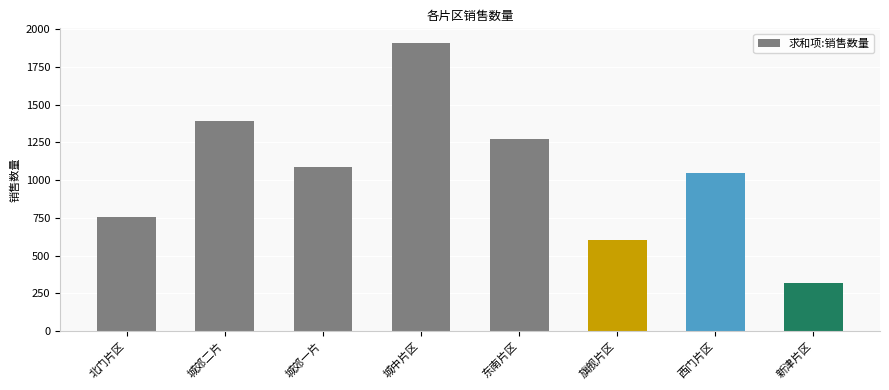

Reading right to left, transcribe all the data shown in this chart.

320	1047	601	1270	1909	1087	1394	758